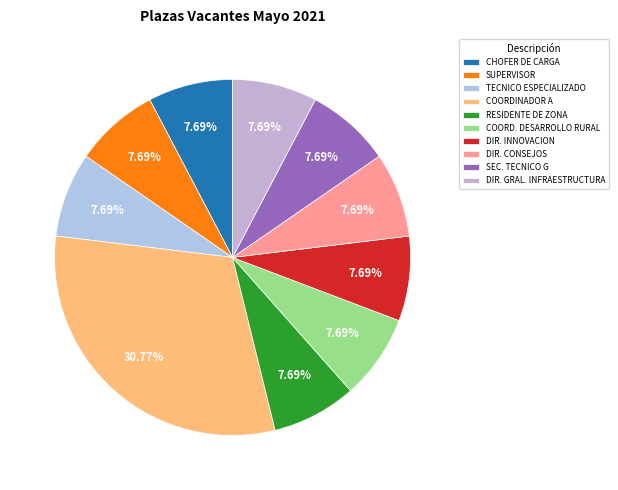

Combined, what portion of the pie is RESIDENTE DE ZONA and CHOFER DE CARGA?

15.4%